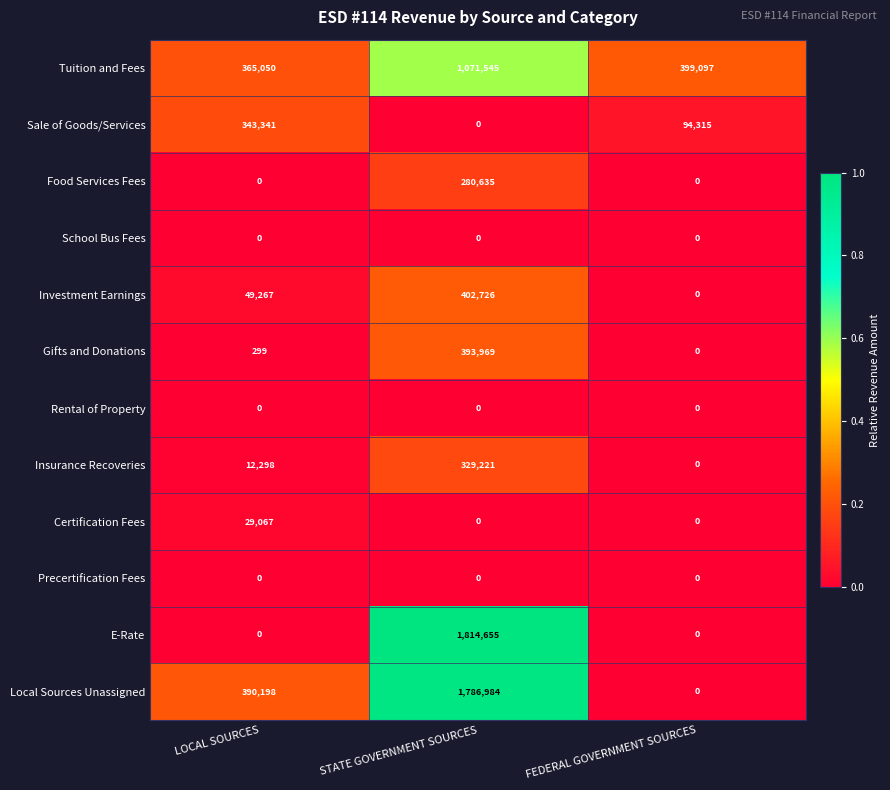

Which series changed the most between STATE GOVERNMENT SOURCES and FEDERAL GOVERNMENT SOURCES?

E-Rate